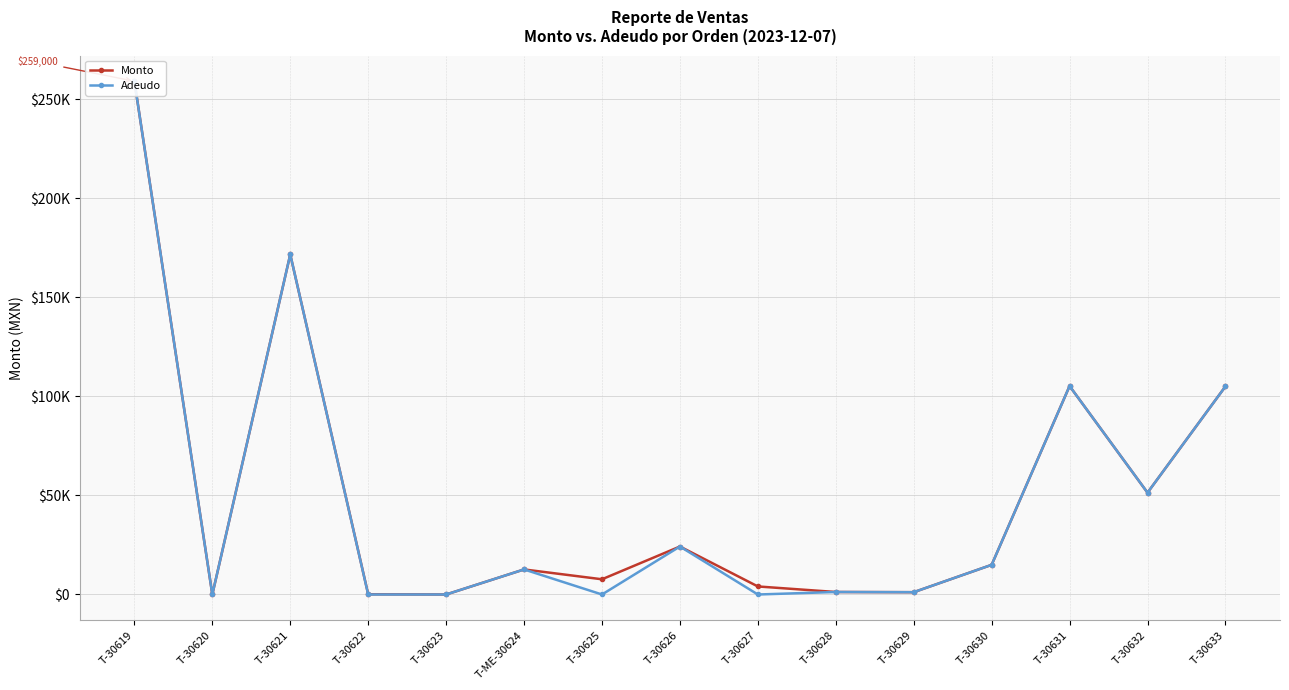

What is the greatest value displayed?

259000.0